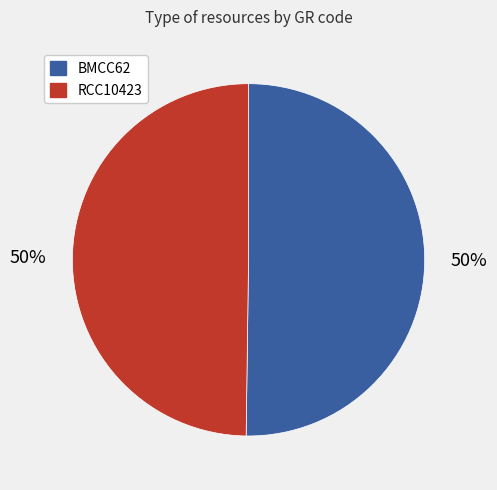

To the nearest percent, what portion does BMCC62 represent?

50%